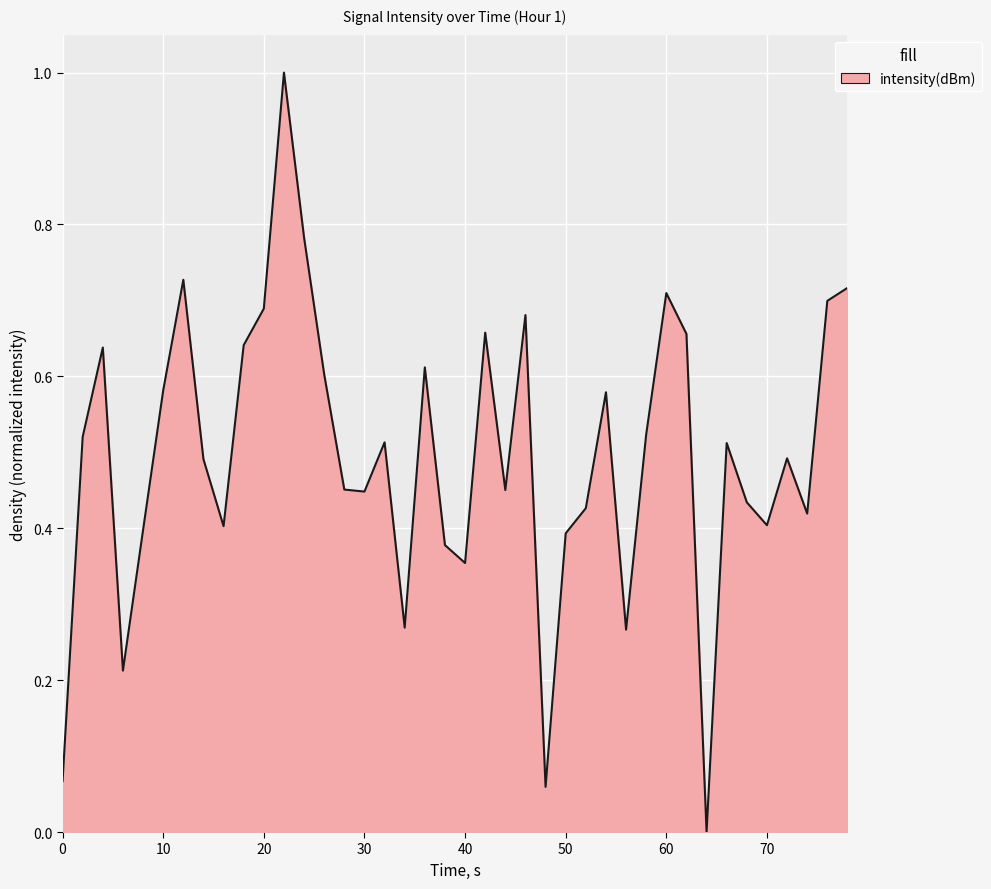

What is the maximum value shown in the chart?

1.0